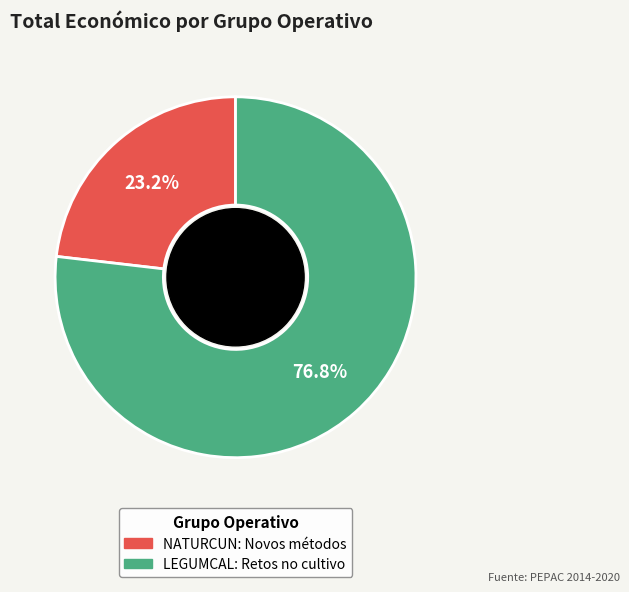

What is the majority slice?

LEGUMCAL: Retos no cultivo